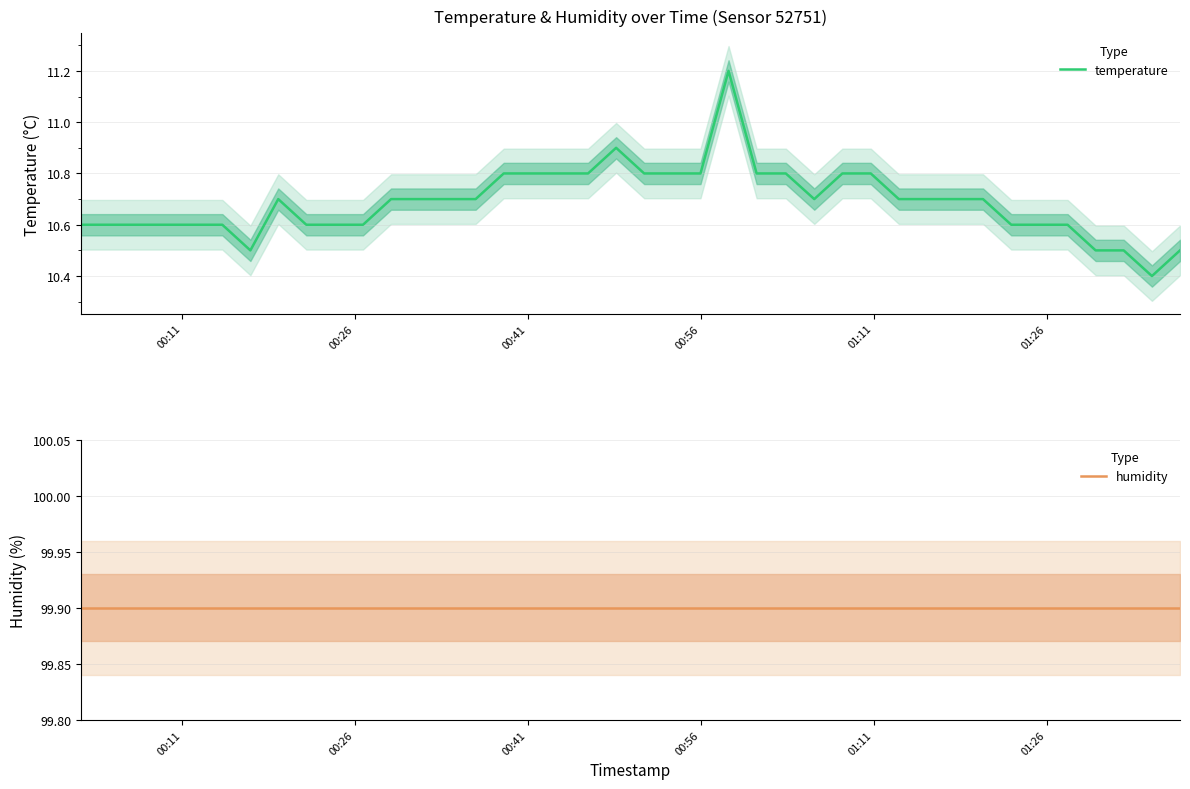

Is this an area chart (filled region under the line)?

No